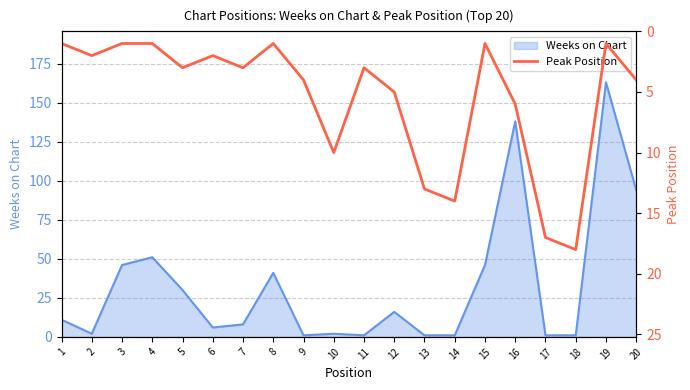

Which category has the highest value in the Weeks on Chart series?

19